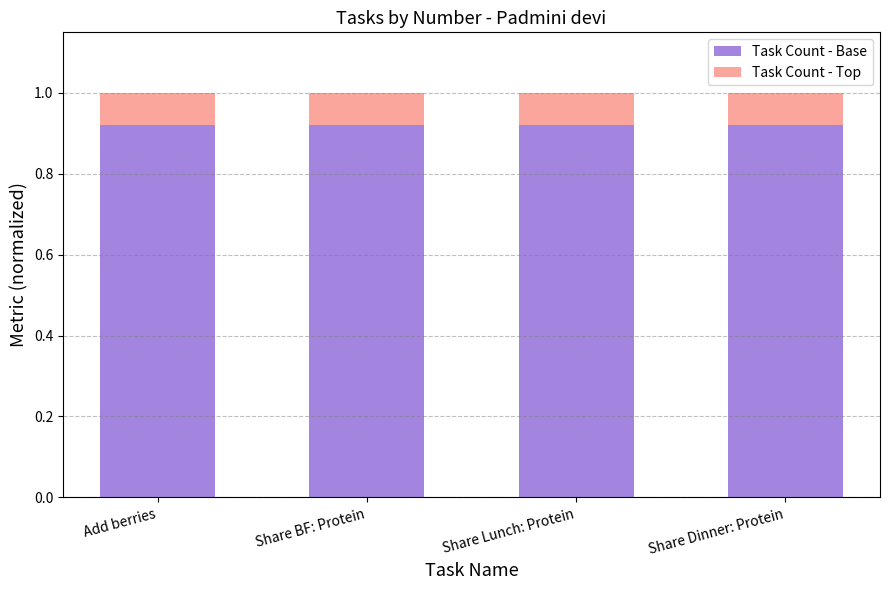

What is the sum of the Task Count - Base values at Share BF: Protein and Share Lunch: Protein?

1.8